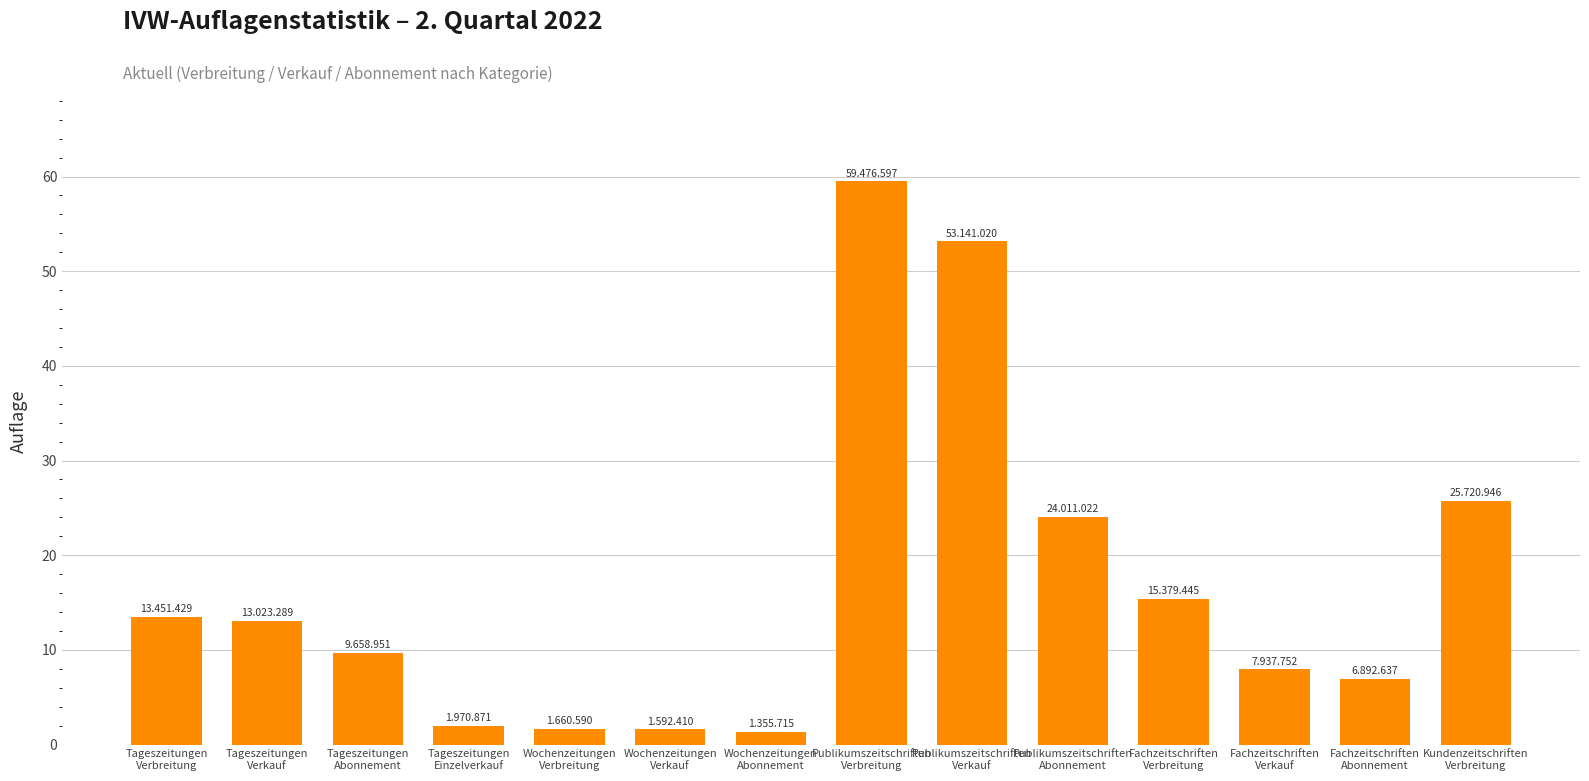

At which label does the data first exceed 13023289?

Tageszeitungen
Verbreitung